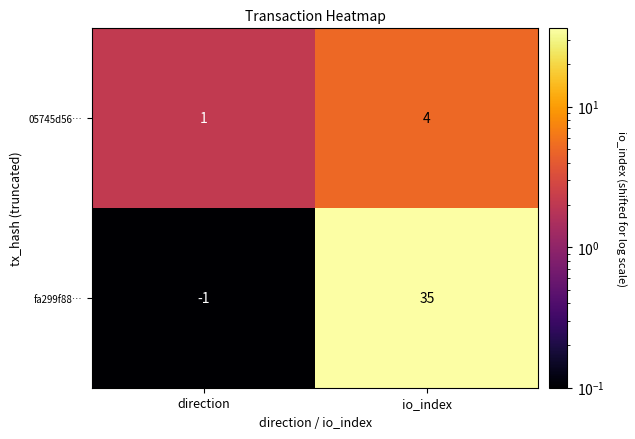

Count the number of data series in this chart.

2